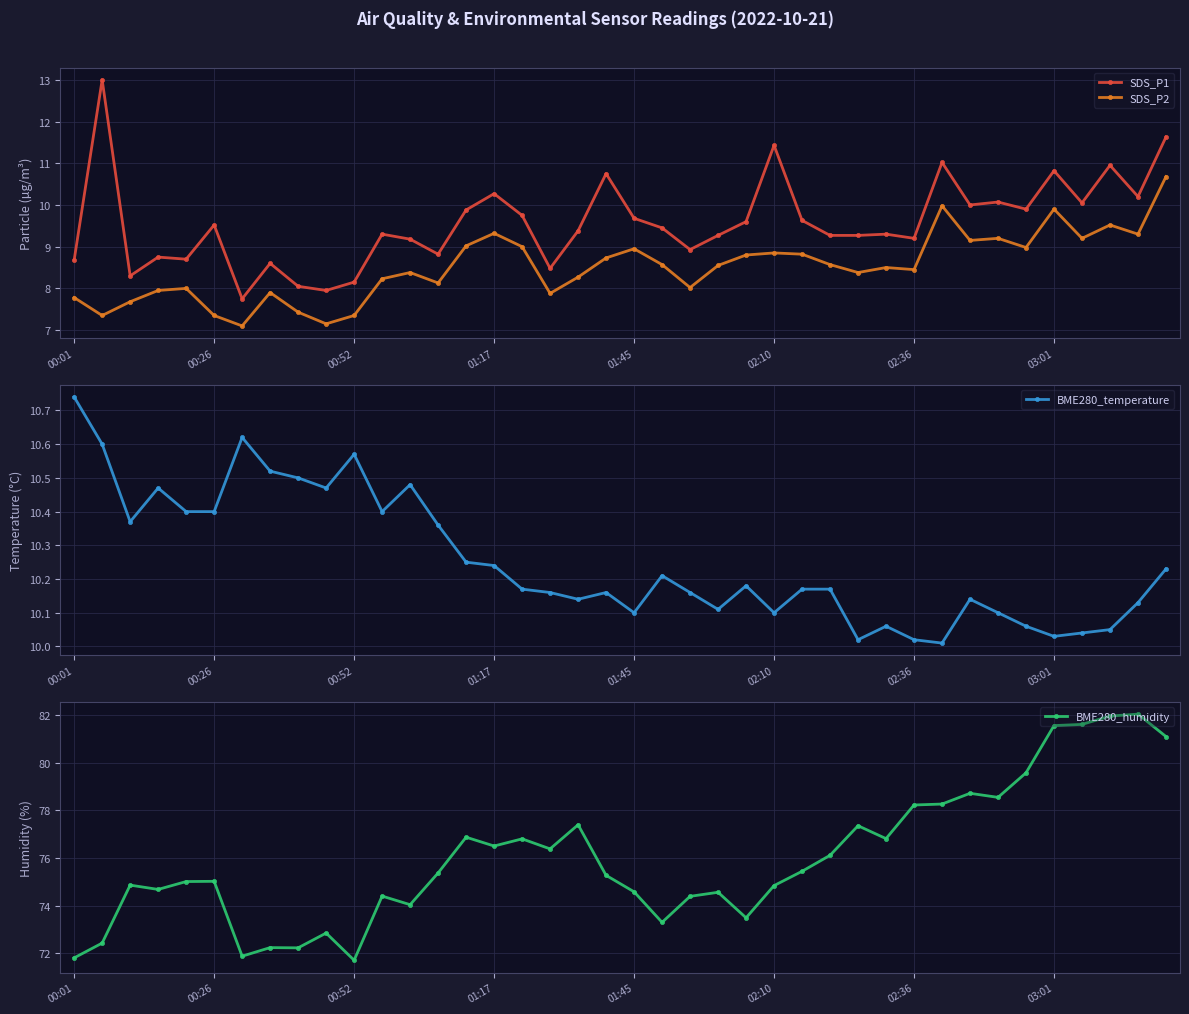

What is the minimum value for SDS_P1?

7.8